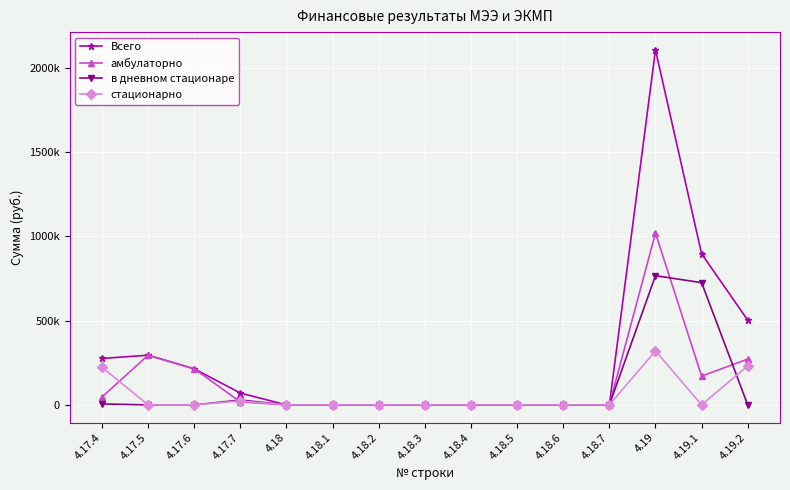

What are all the series names shown in the legend?

Всего, амбулаторно, в дневном стационаре, стационарно